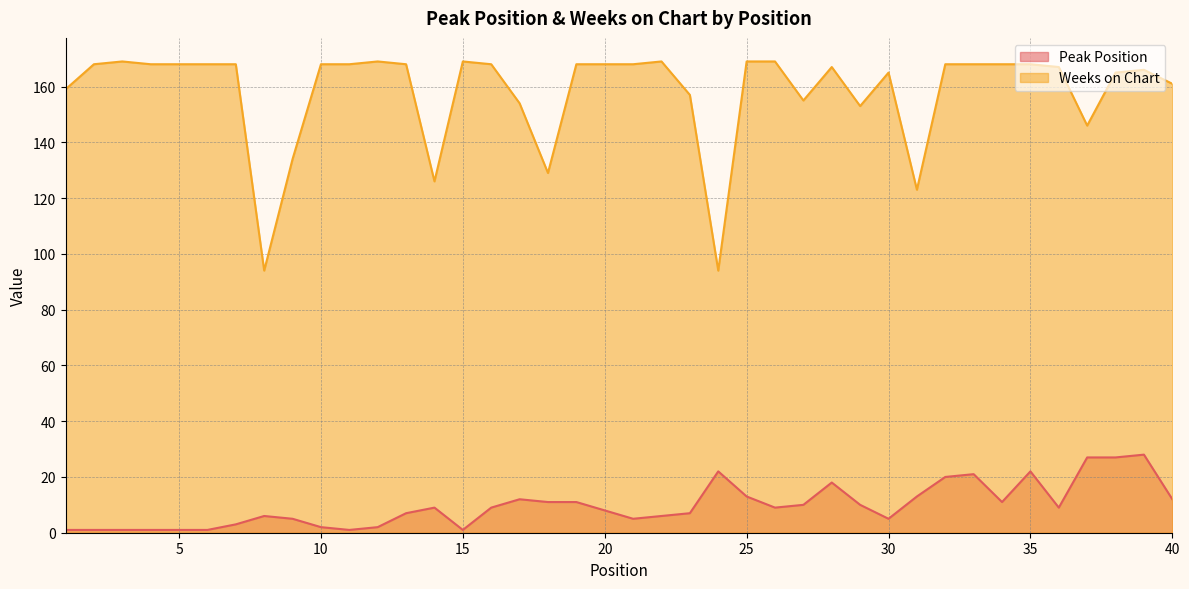

List the series in order of their overall mean, highest first.

Weeks on Chart, Peak Position